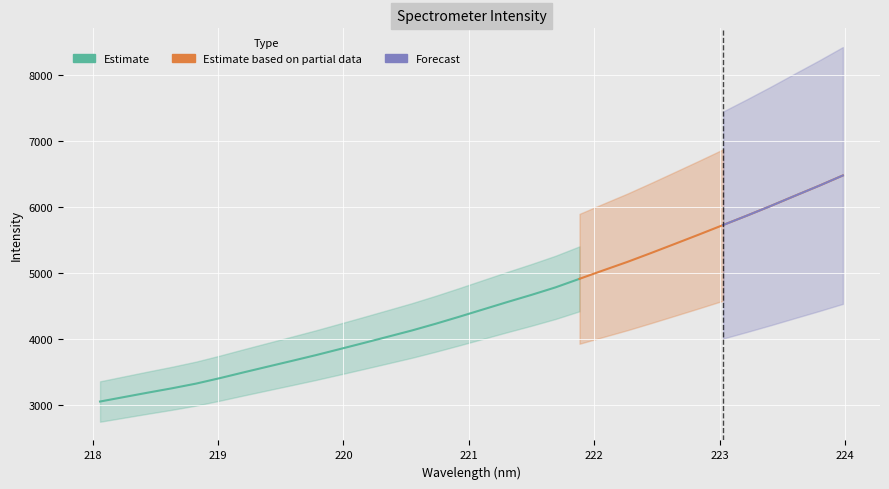

Which series has the largest range (max minus min)?

Estimate